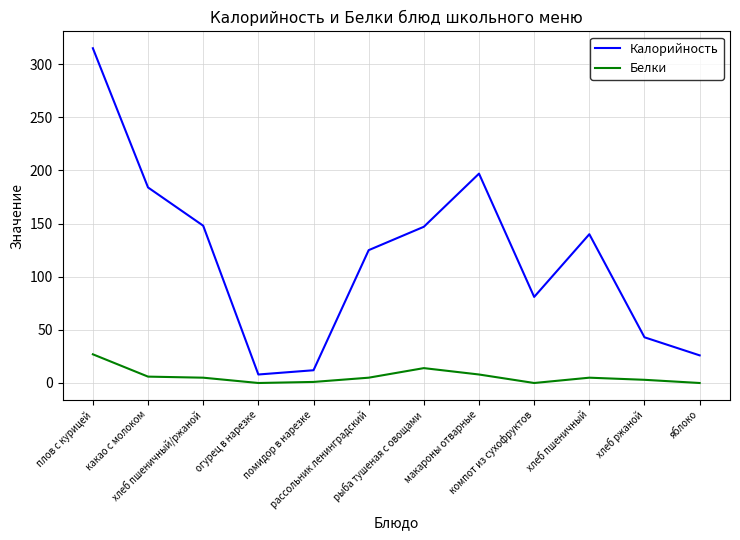

List the series in order of their overall mean, highest first.

Калорийность, Белки